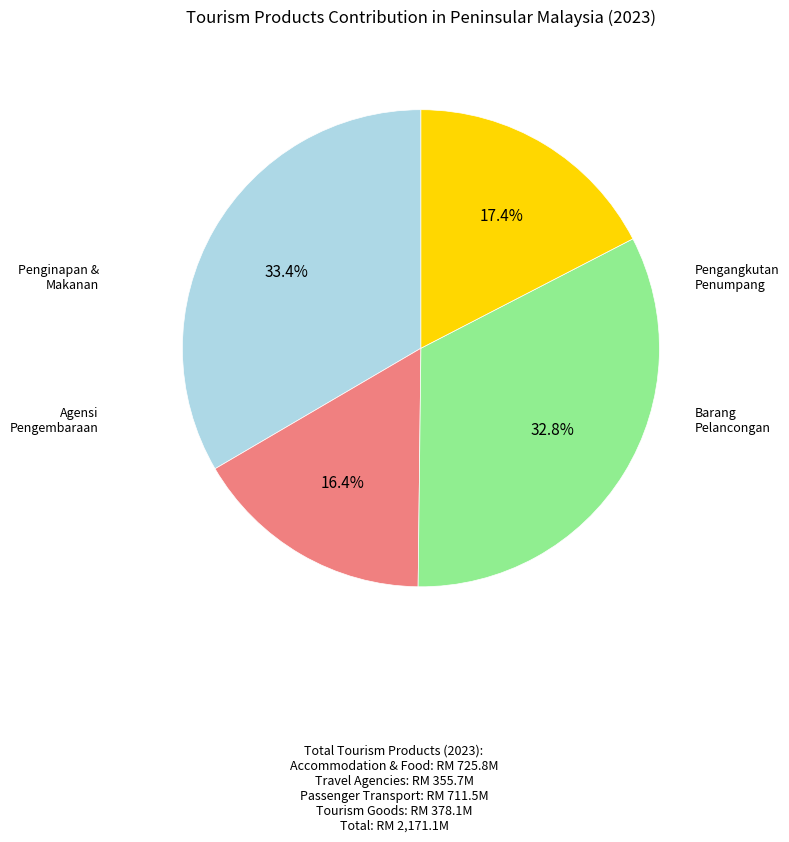

Does any single category account for the majority?

No